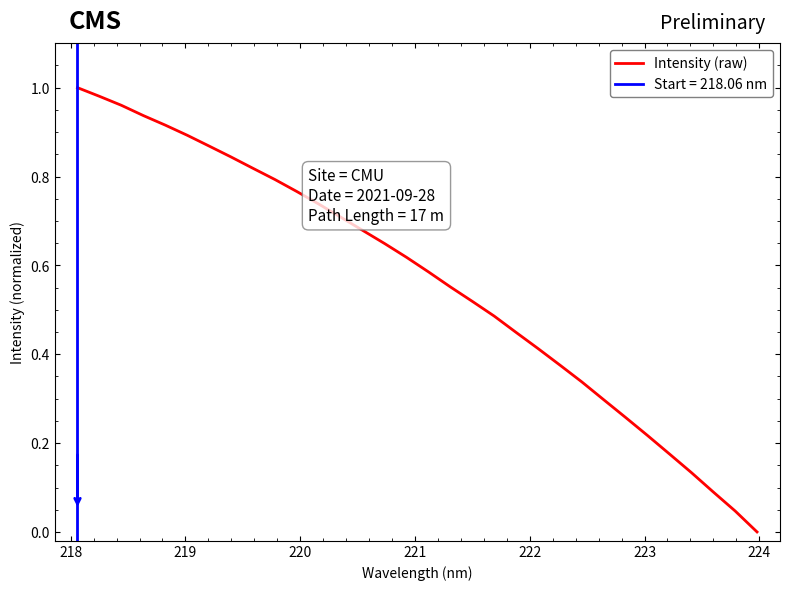

Reading left to right, transcribe all the data shown in this chart.

1.0	1.0	1.0	0.9	0.9	0.9	0.9	0.8	0.8	0.8	0.8	0.7	0.7	0.7	0.6	0.6	0.6	0.6	0.5	0.5	0.4	0.4	0.4	0.3	0.3	0.3	0.2	0.2	0.1	0.1	0.0	0.0